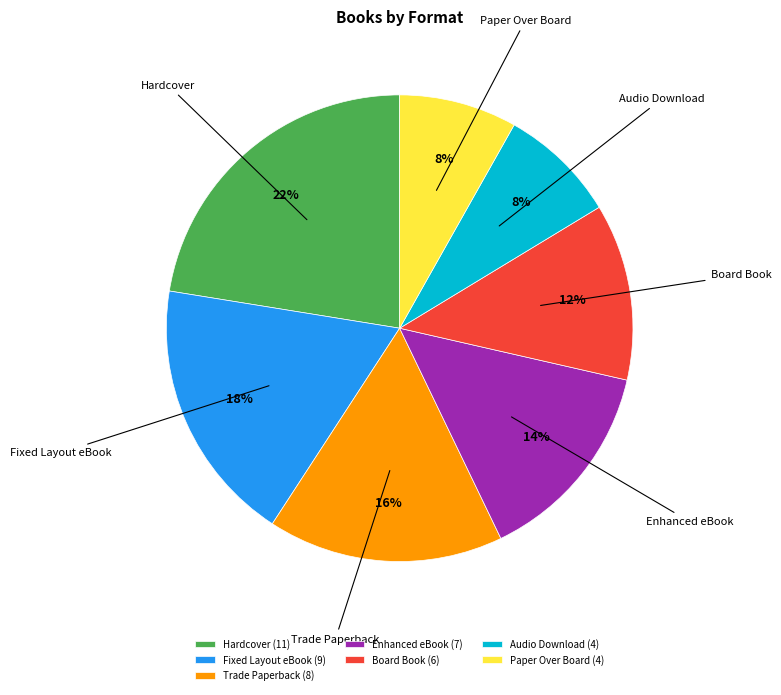

Do Trade Paperback and Paper Over Board together represent more than half of the pie?

No